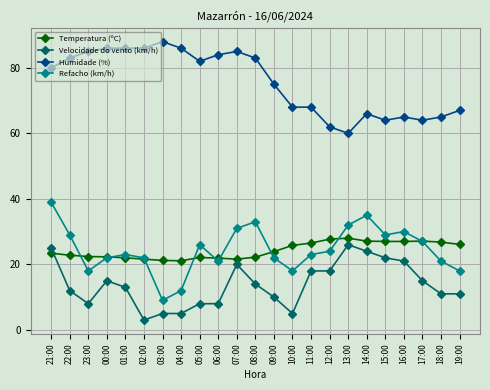

True or false: Temperatura (ºC) has more than 1 interior local peaks.

True